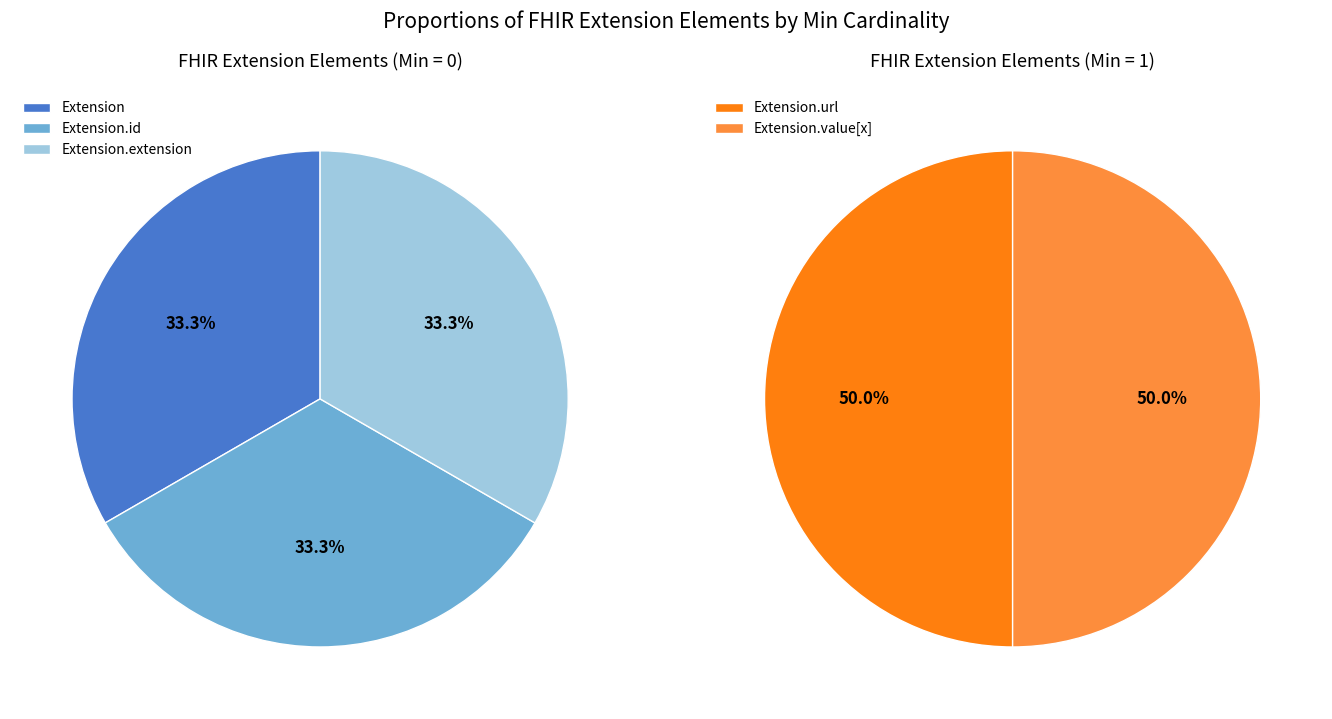

Is there any slice that represents more than half of the pie?

No